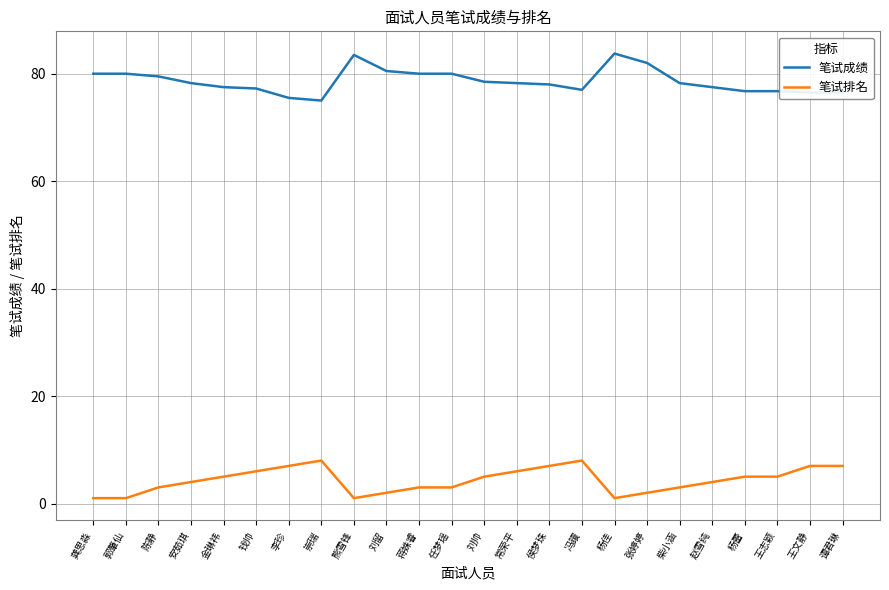

List the series in order of their overall mean, highest first.

笔试成绩, 笔试排名